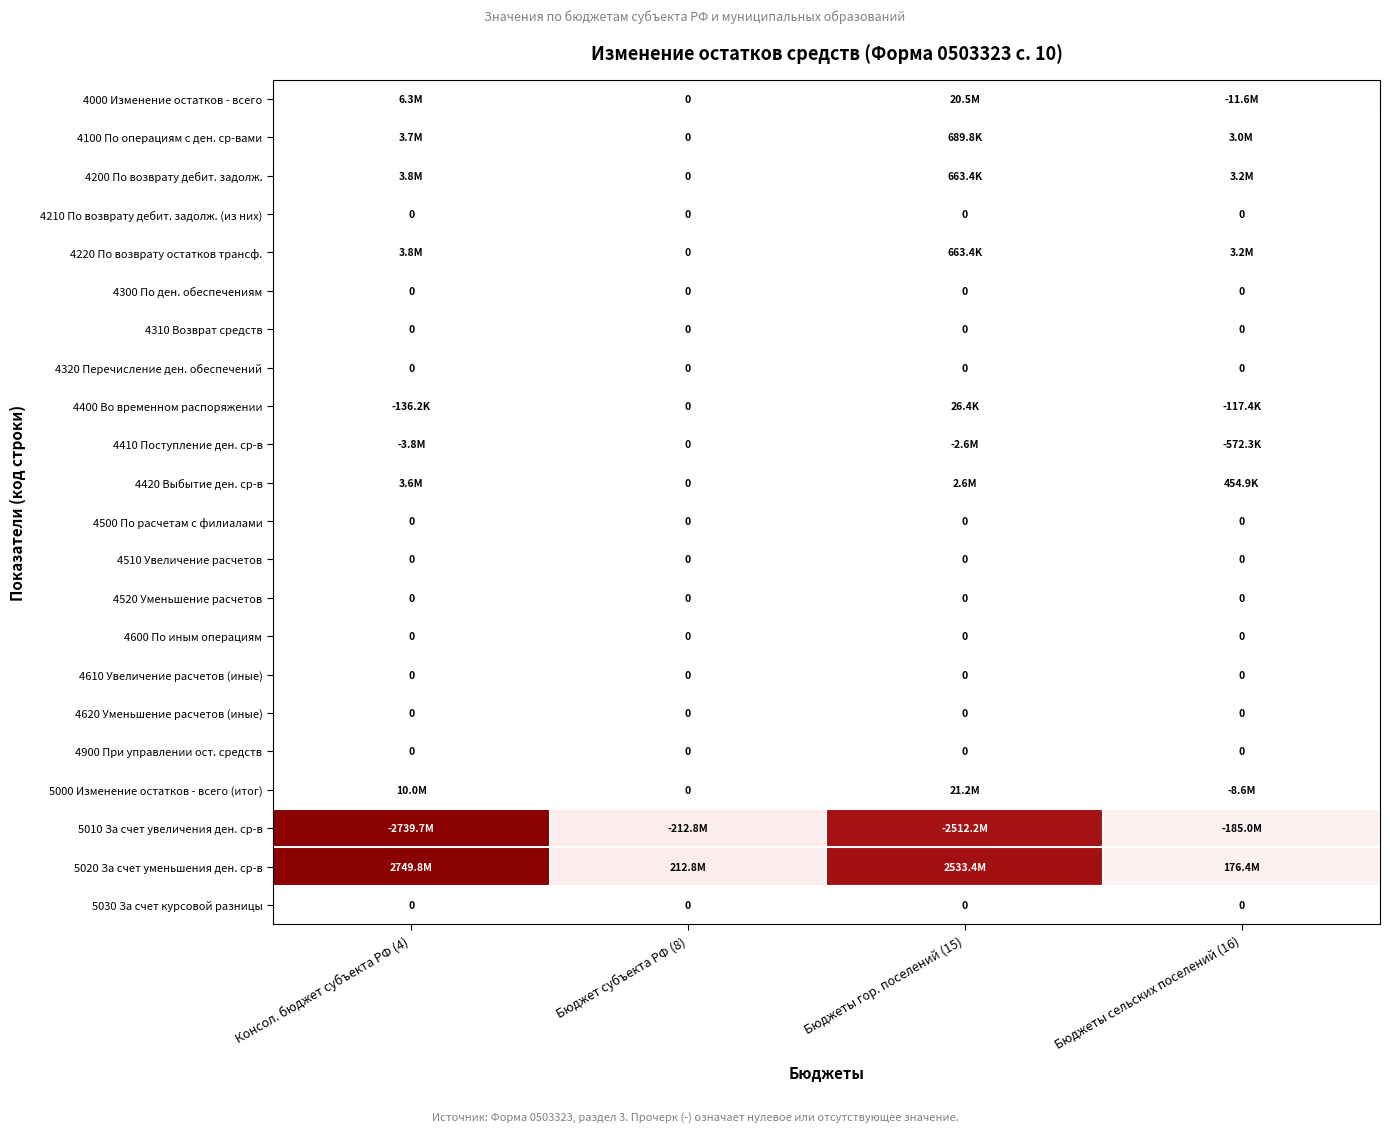

Is the value of 5010 За счет увеличения ден. ср-в at Бюджеты сельских поселений (16) greater than the value of 4420 Выбытие ден. ср-в at Бюджет субъекта РФ (8)?

Yes